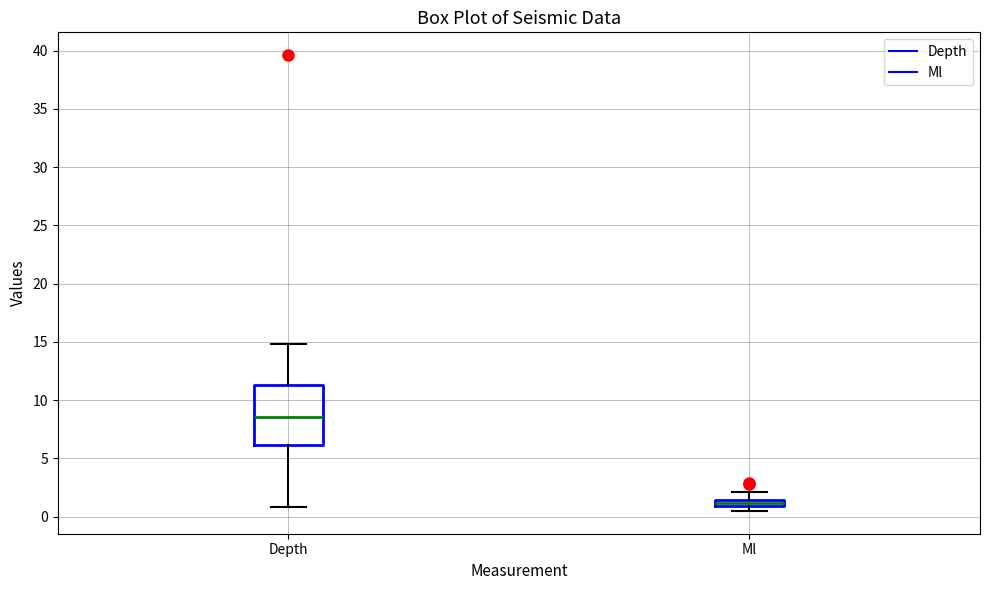

Comparing the boxes themselves (not the whiskers), which one is the tallest?

Depth